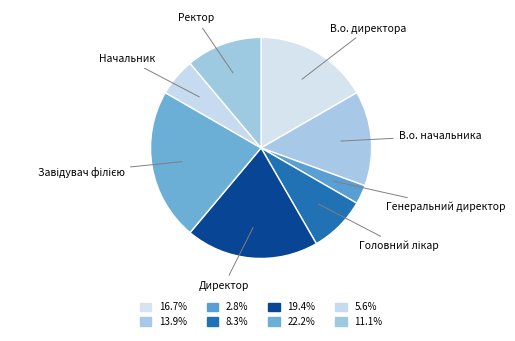

Between В.о. начальника and В.о. директора, which is larger?

В.о. директора